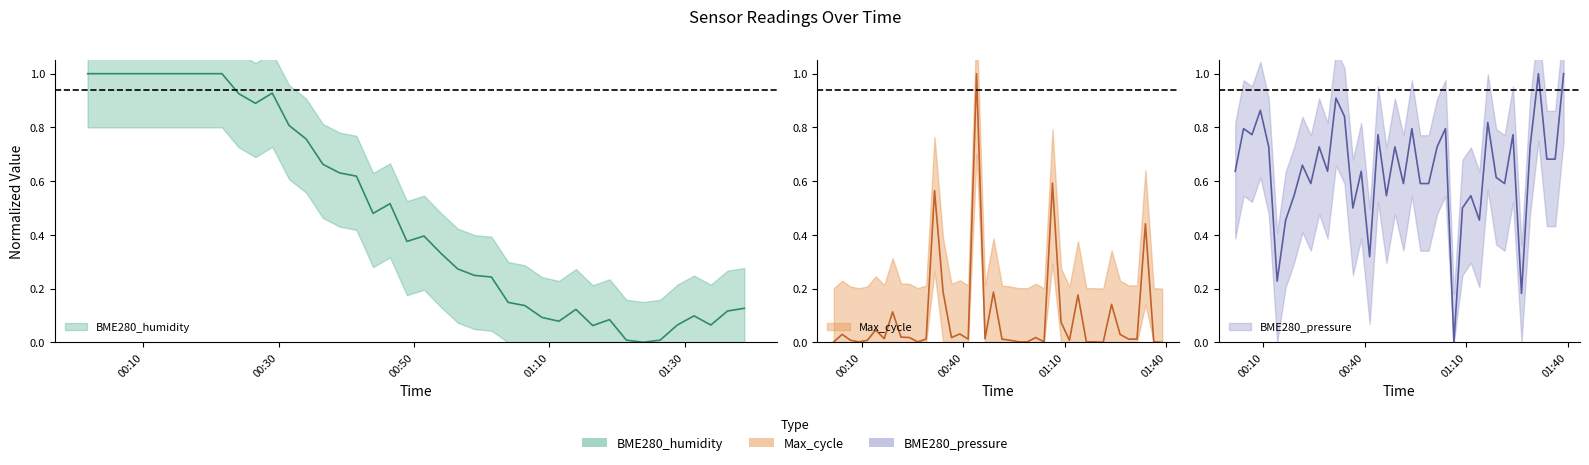

At how many categories does at least one series exceed 0?

40